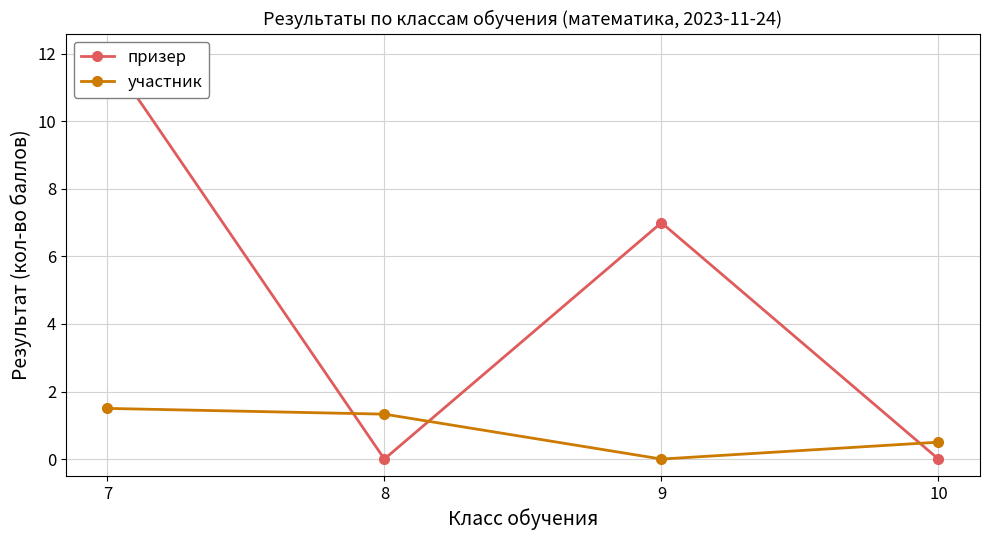

List the series in order of their peak value, lowest first.

участник, призер